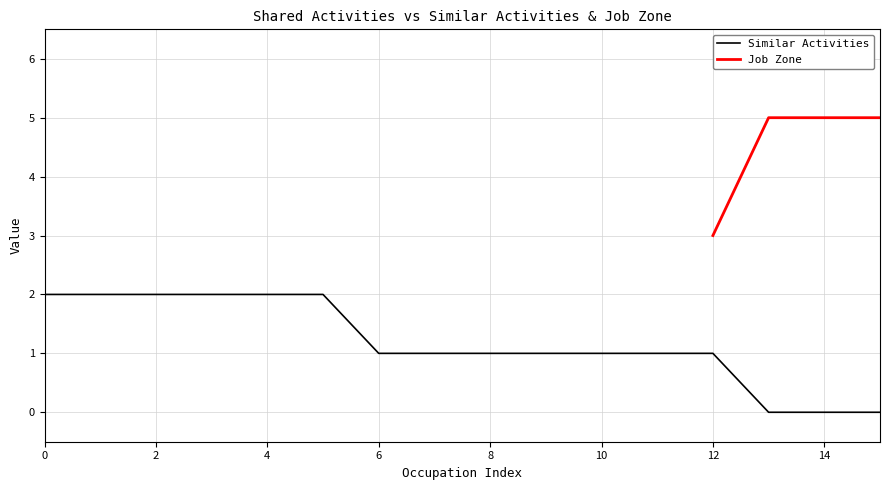

How many values are between 1 and 2?

13